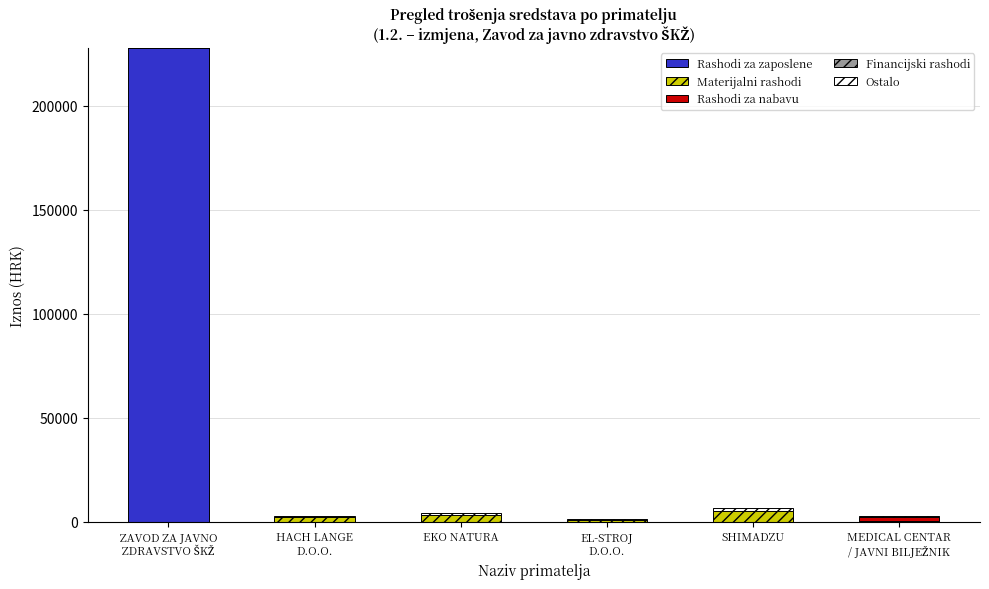

Are the bars horizontal?

No